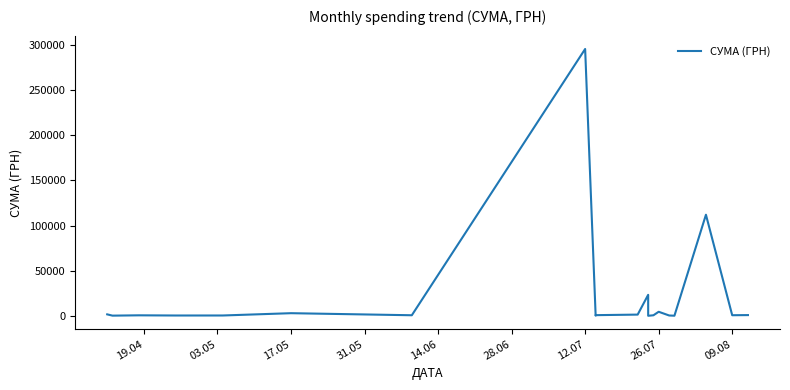

Does the chart have visible grid lines?

No